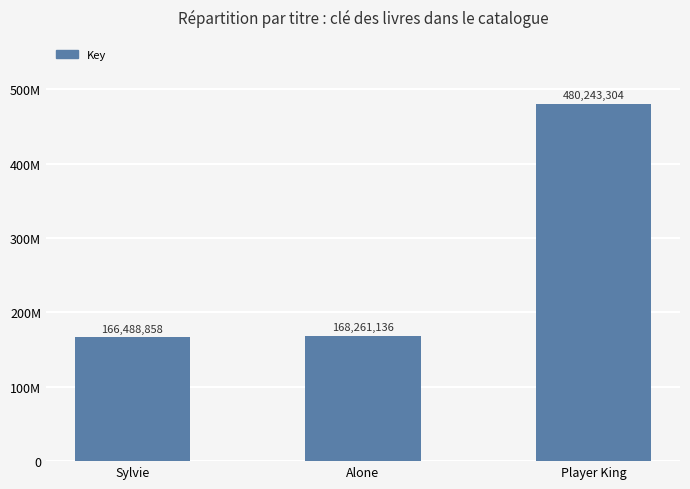

The chart shows a value of 480243304 at Player King. True or false?

True